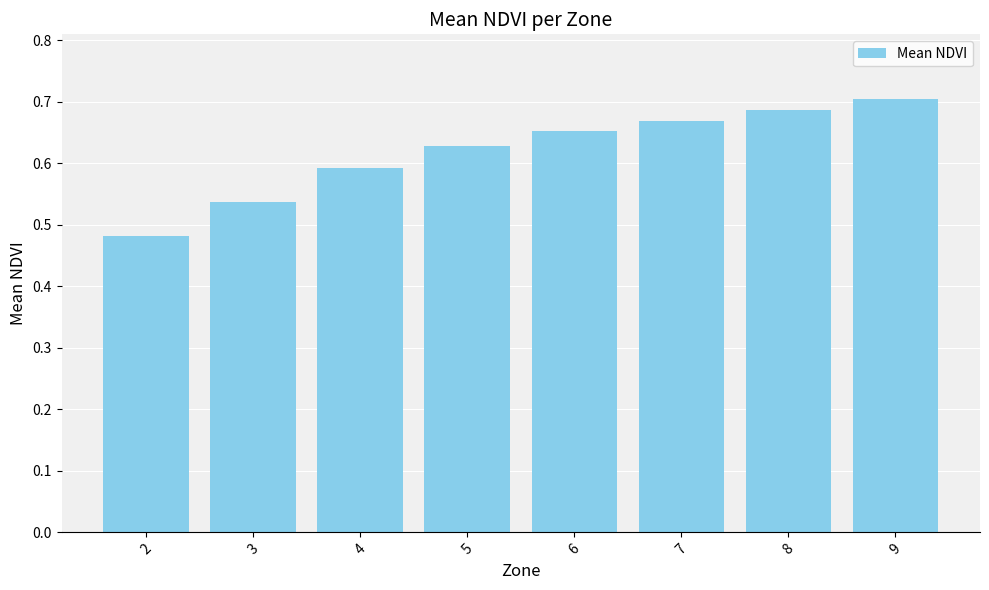

List the labels in order of value, smallest first.

2, 3, 4, 5, 6, 7, 8, 9